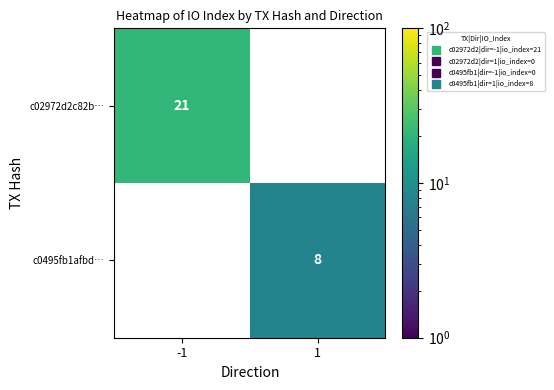

At which label does c02972d2c82b… reach its minimum?

-1